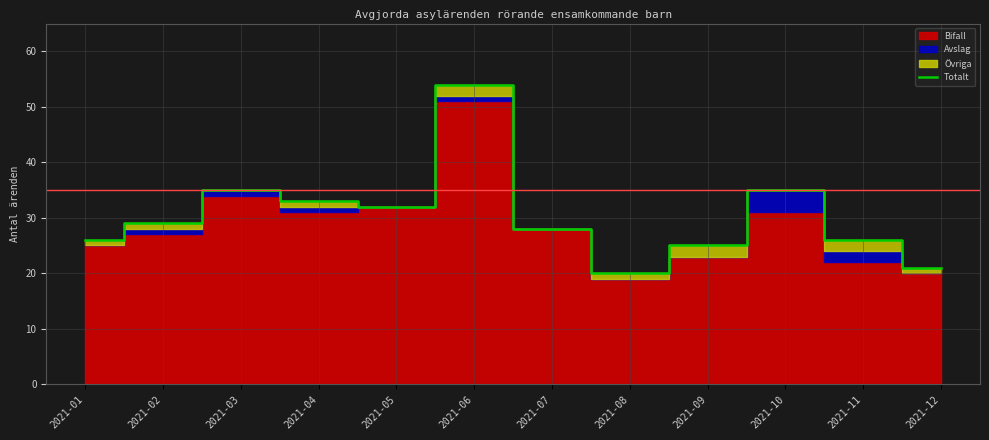

What is the greatest value displayed?

54